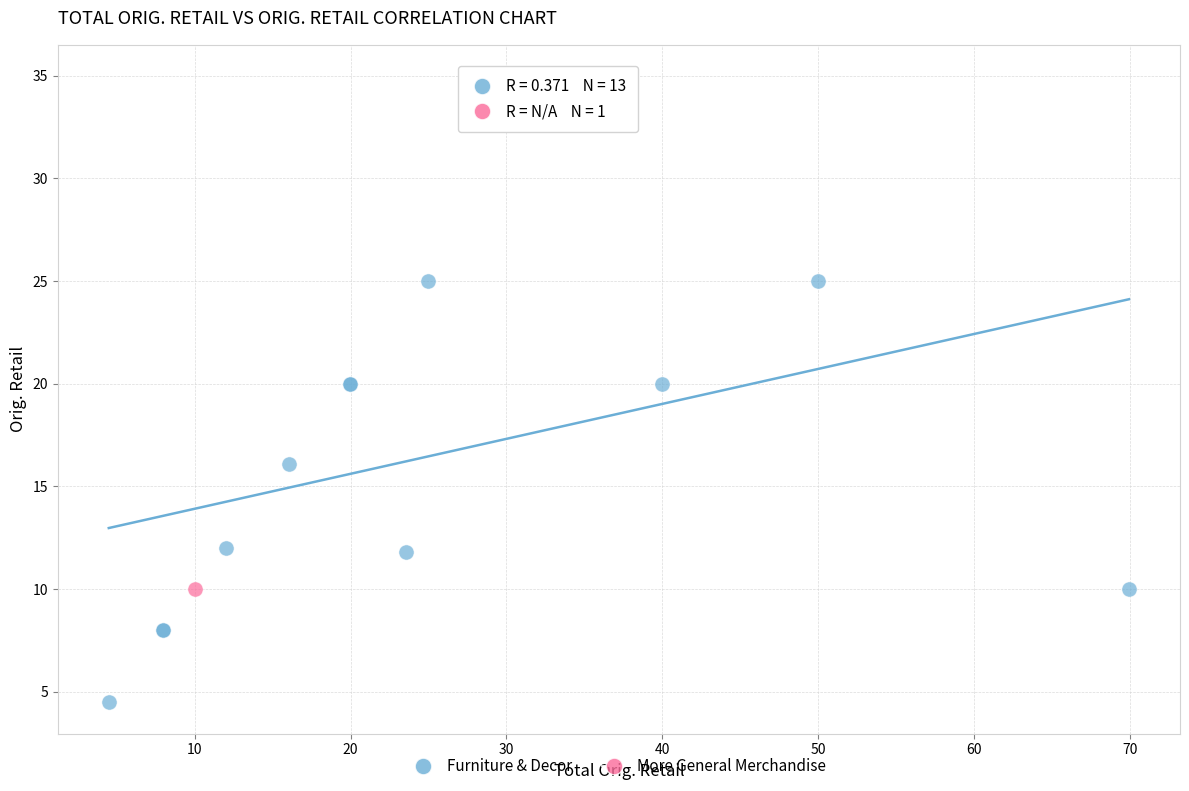

What are all the series names shown in the legend?

Furniture & Decor, More General Merchandise